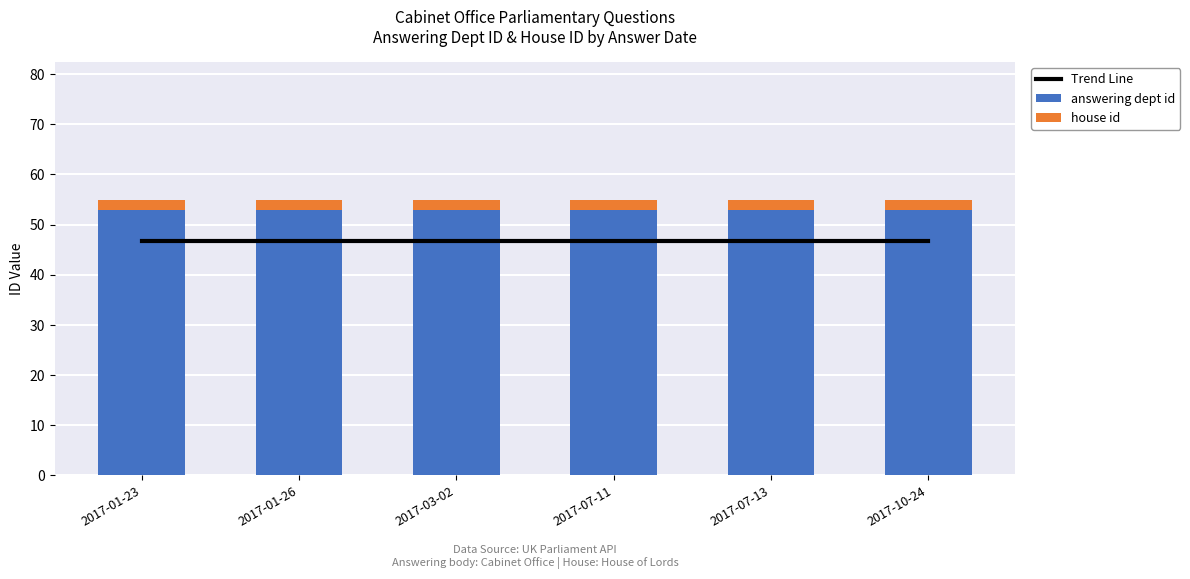

What is the average value of the answering dept id series?

53